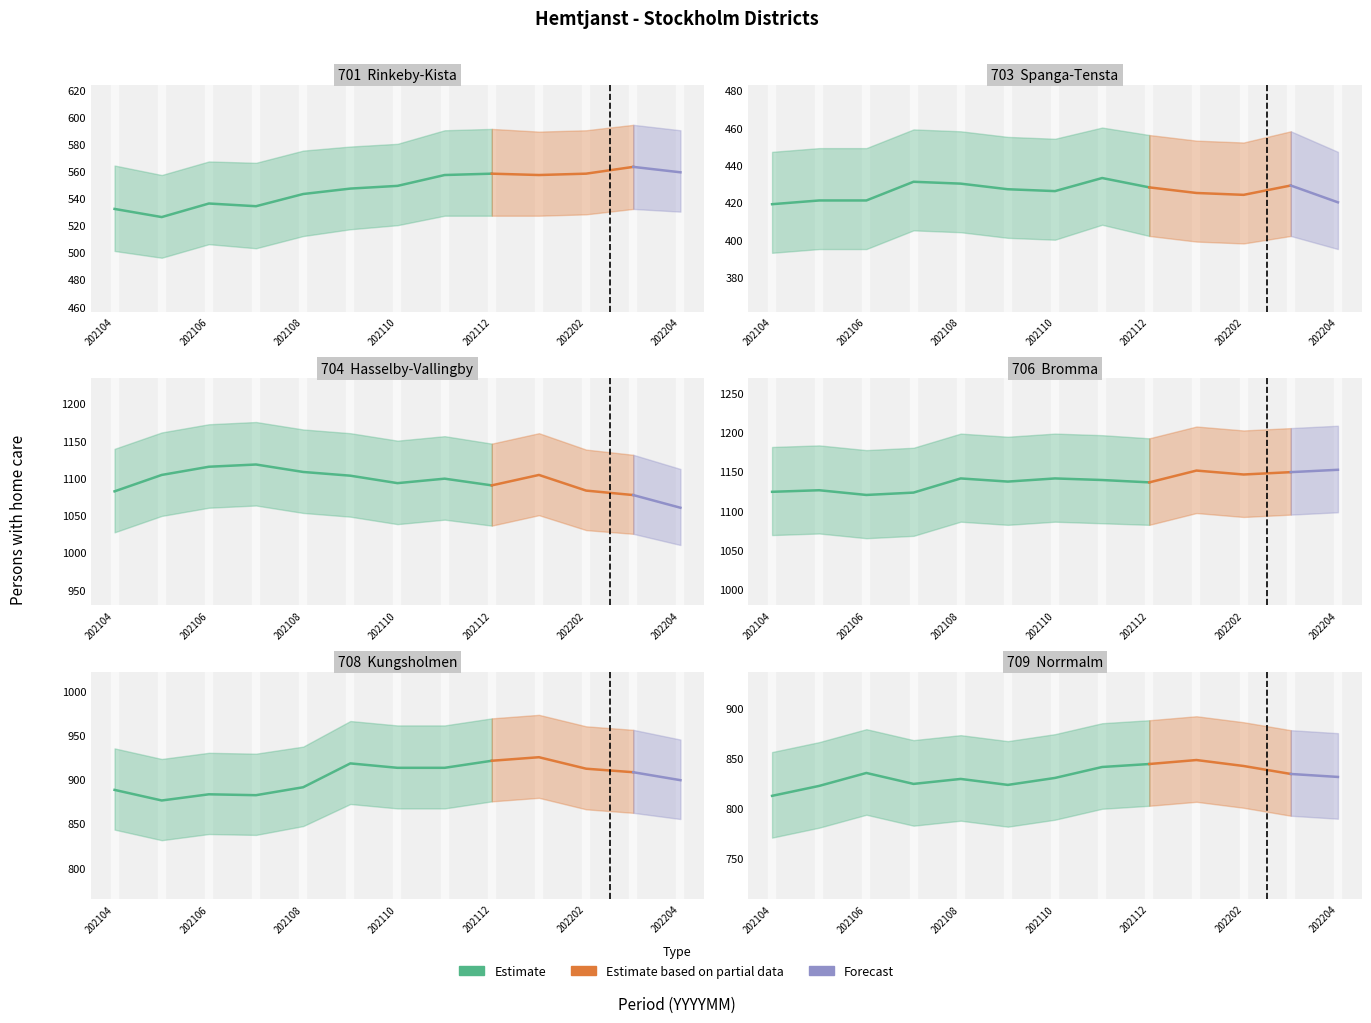

Is it true that 709  Norrmalm equals 830 at 202110?

True